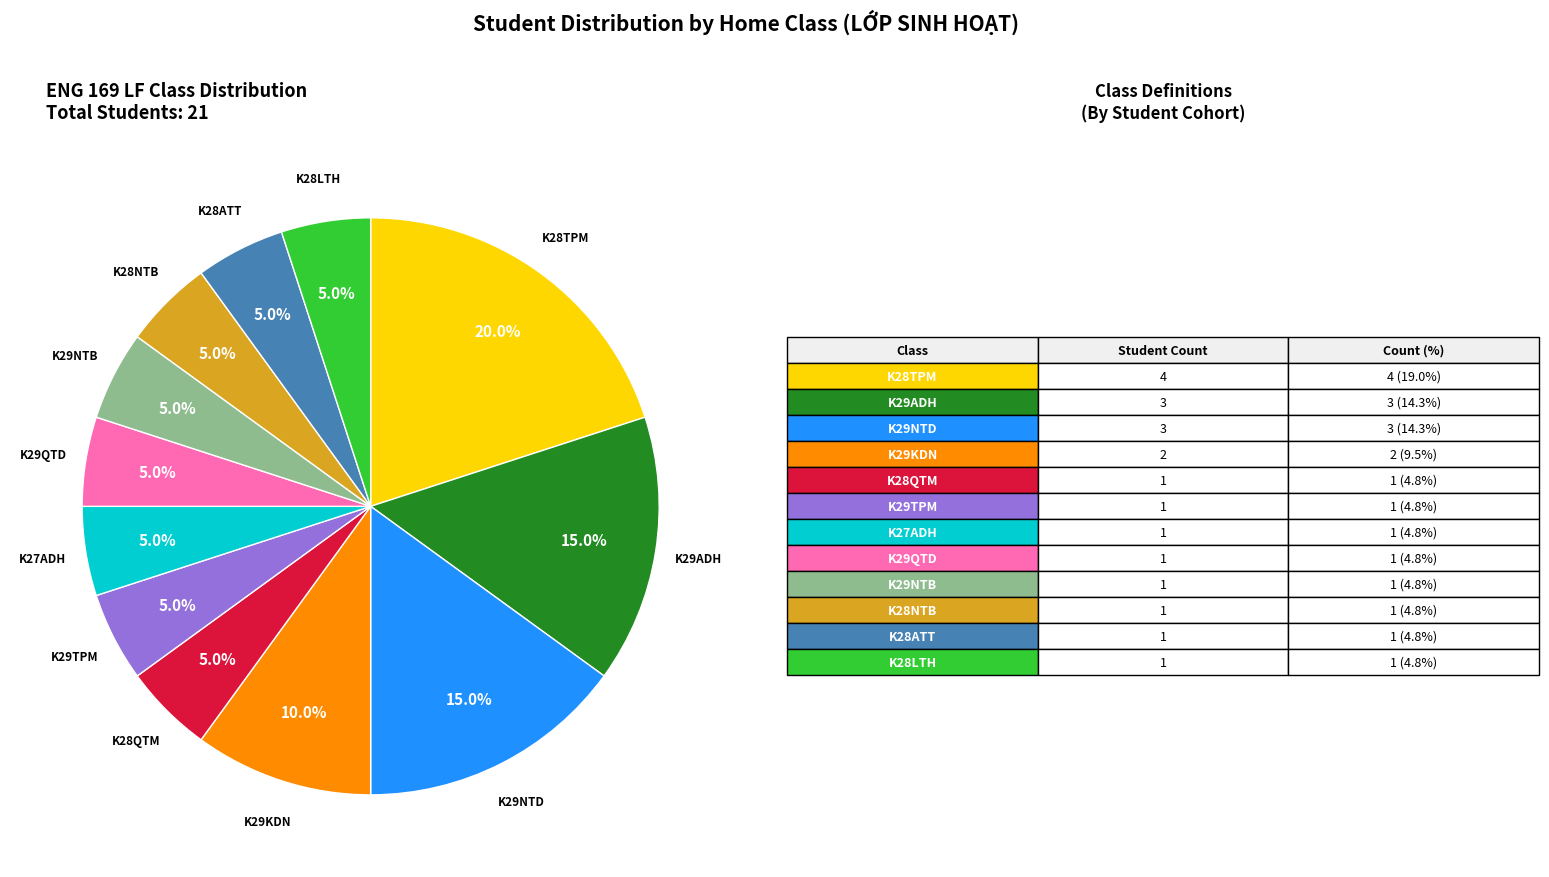

How many slices are in this pie chart?

12